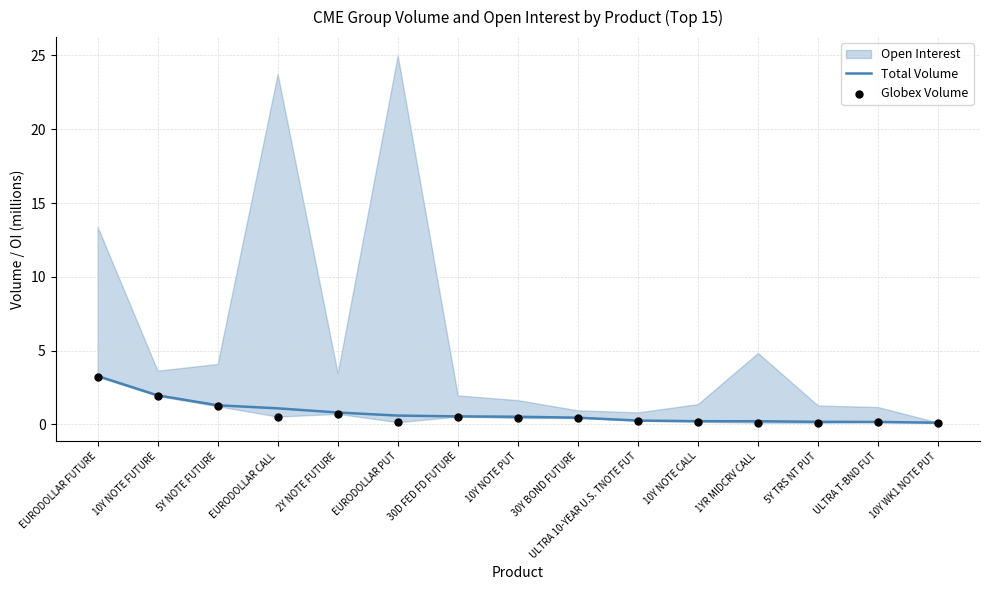

At which category is the sum across all series the highest?

EURODOLLAR FUTURE